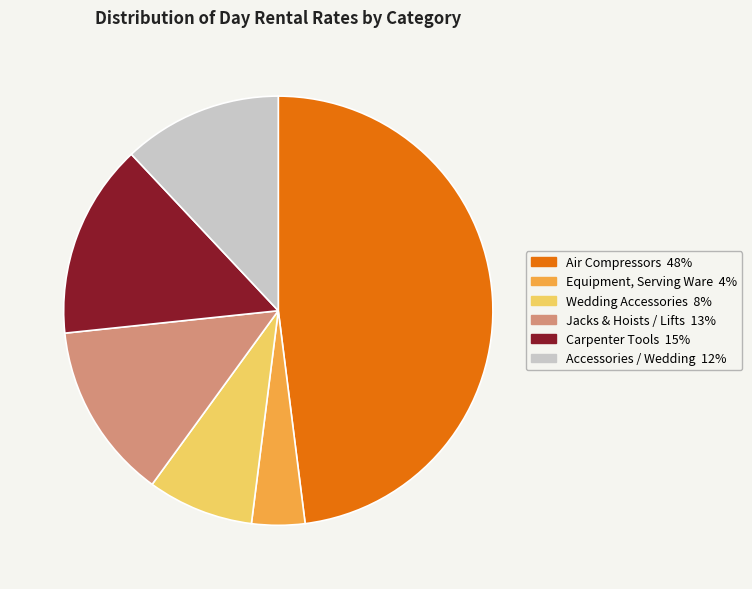

Does any single category account for the majority?

No